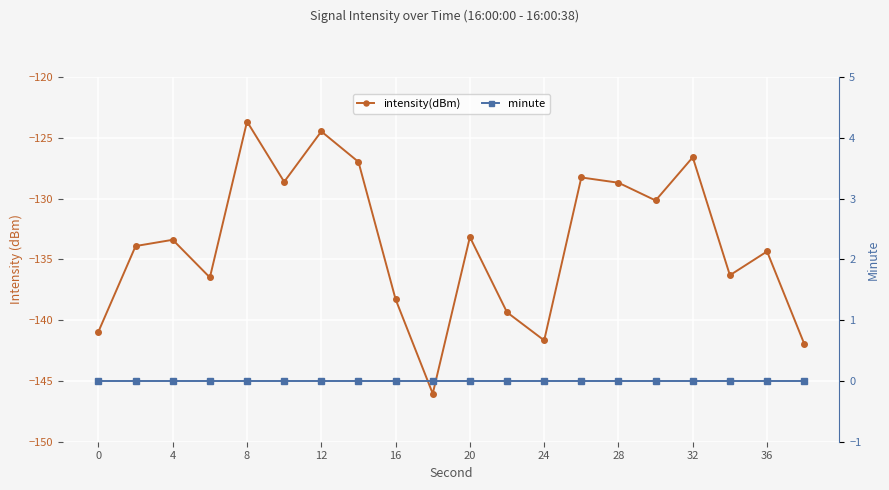

At how many categories does at least one series exceed -57?

20